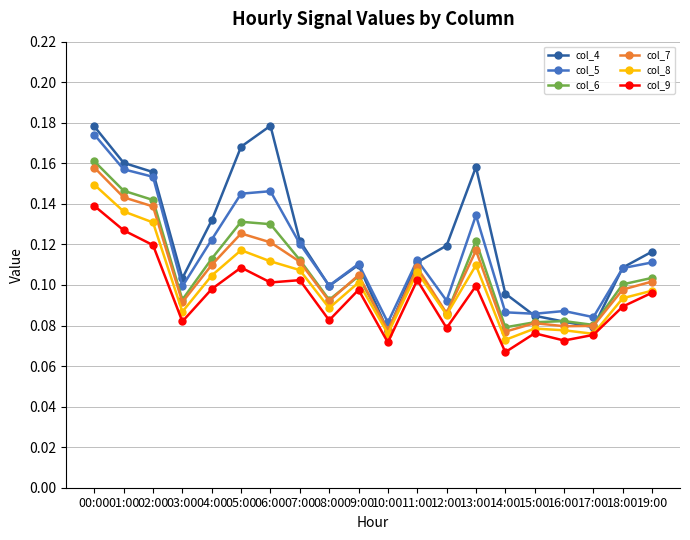

At which category does the chart reach its minimum across all series?

14:00